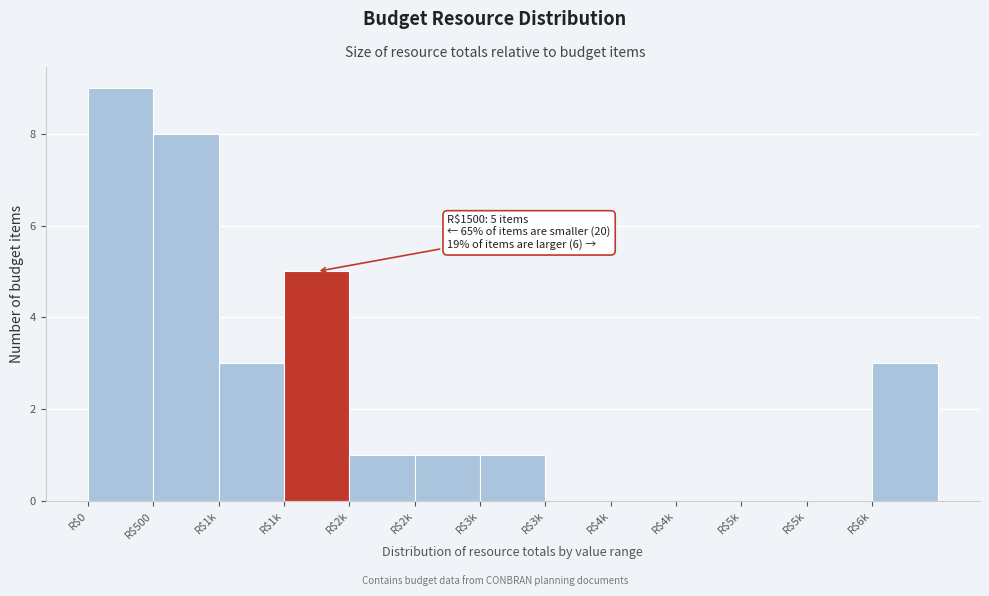

Are the bars horizontal?

No